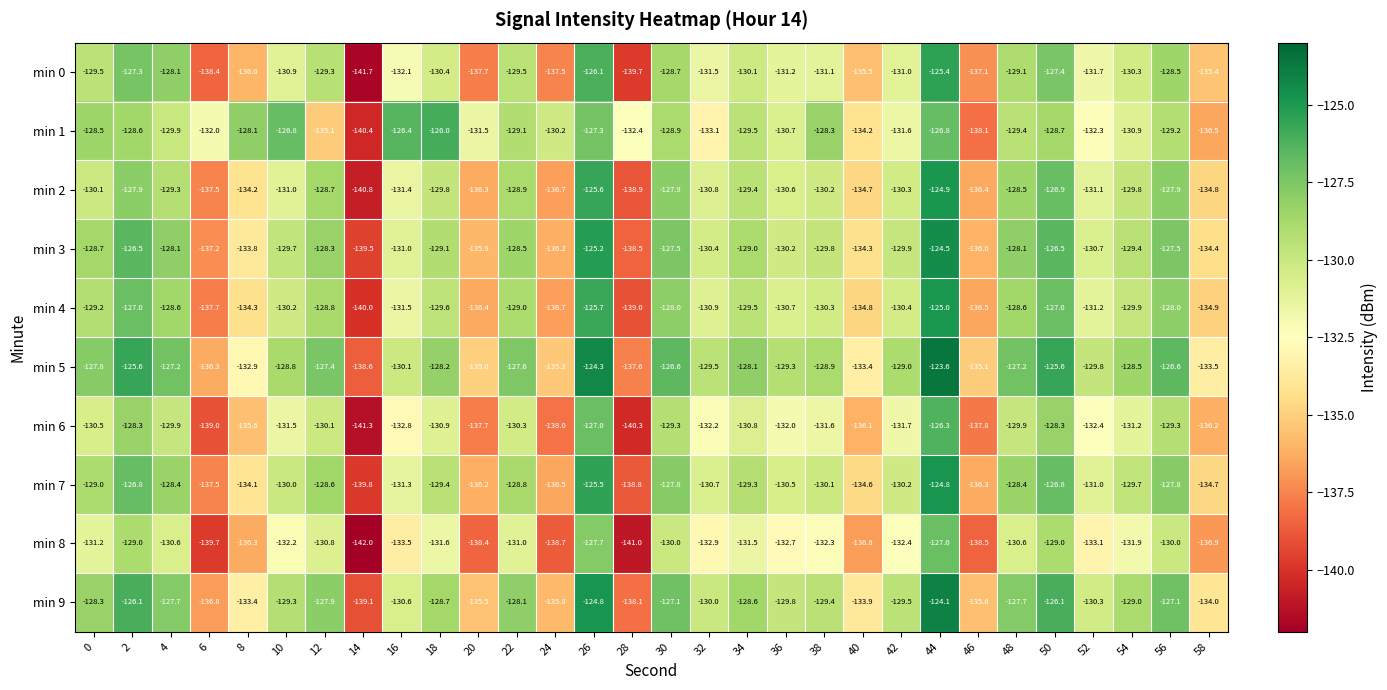

The min 0 series shows -36.7 at 46. True or false?

False